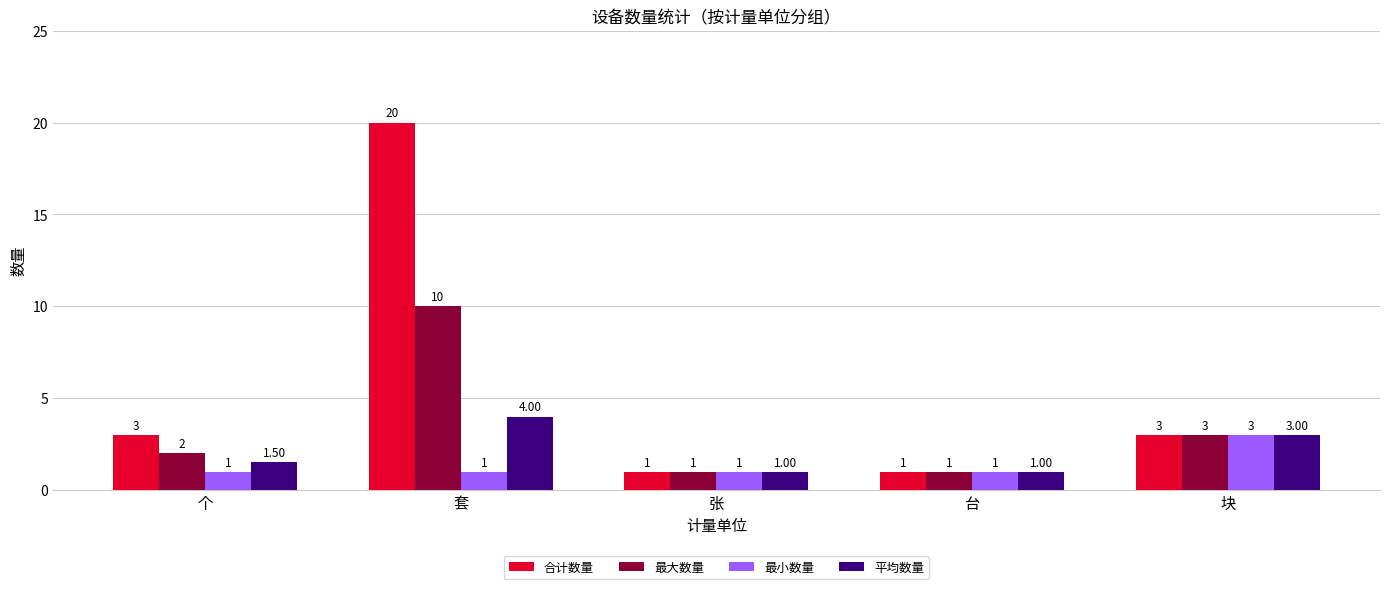

Between 套 and 张, which series saw the biggest shift?

合计数量